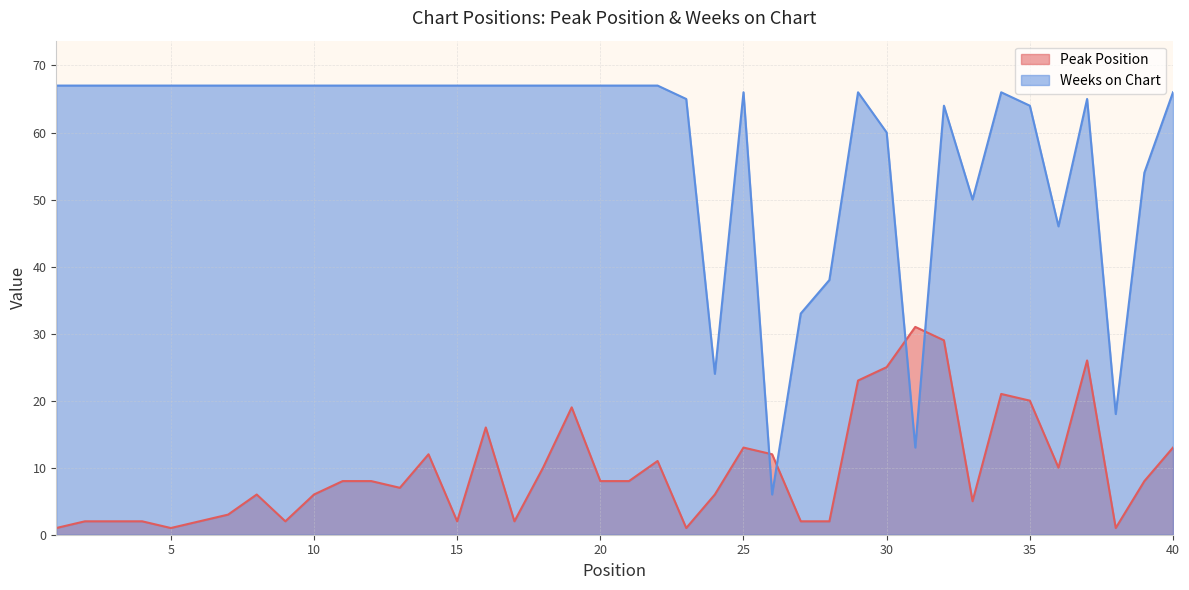

What is the total value across all series at 37?

91